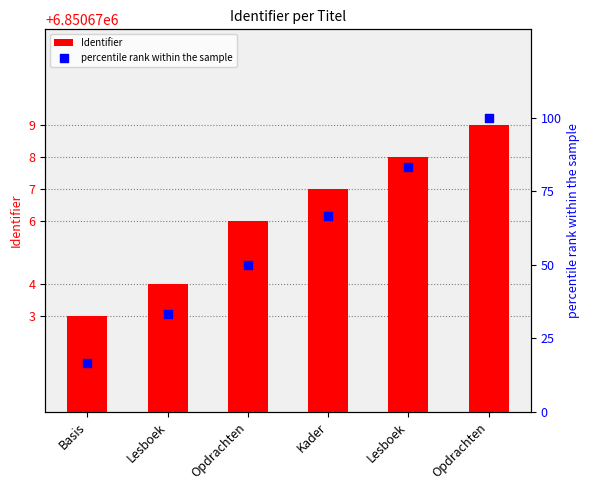

At which category is the sum across all series the highest?

Opdrachten